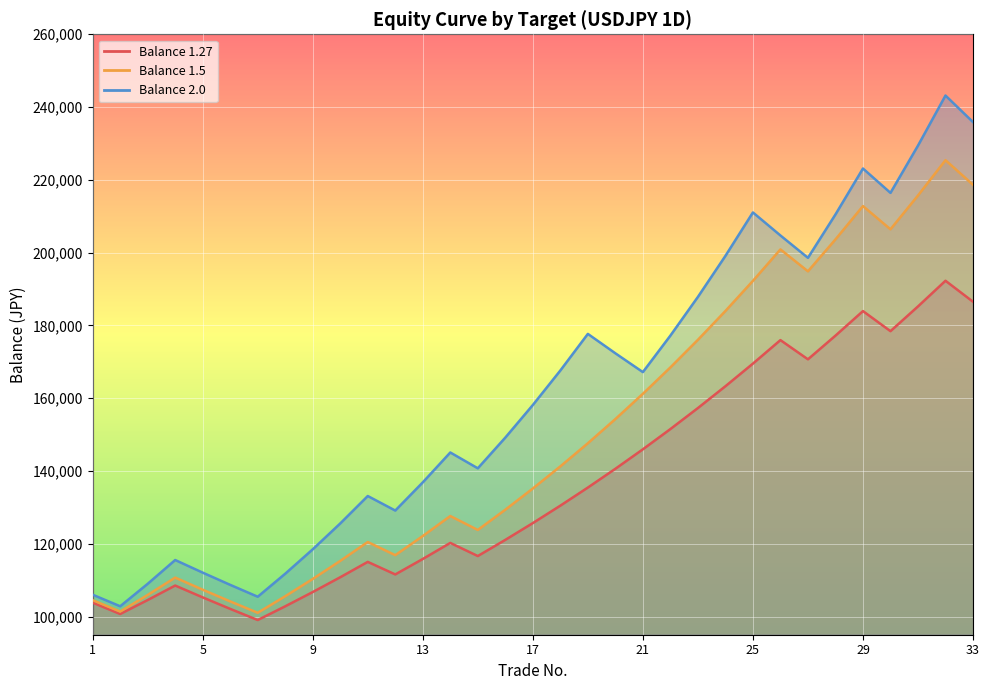

Count the number of categories in the chart.

33